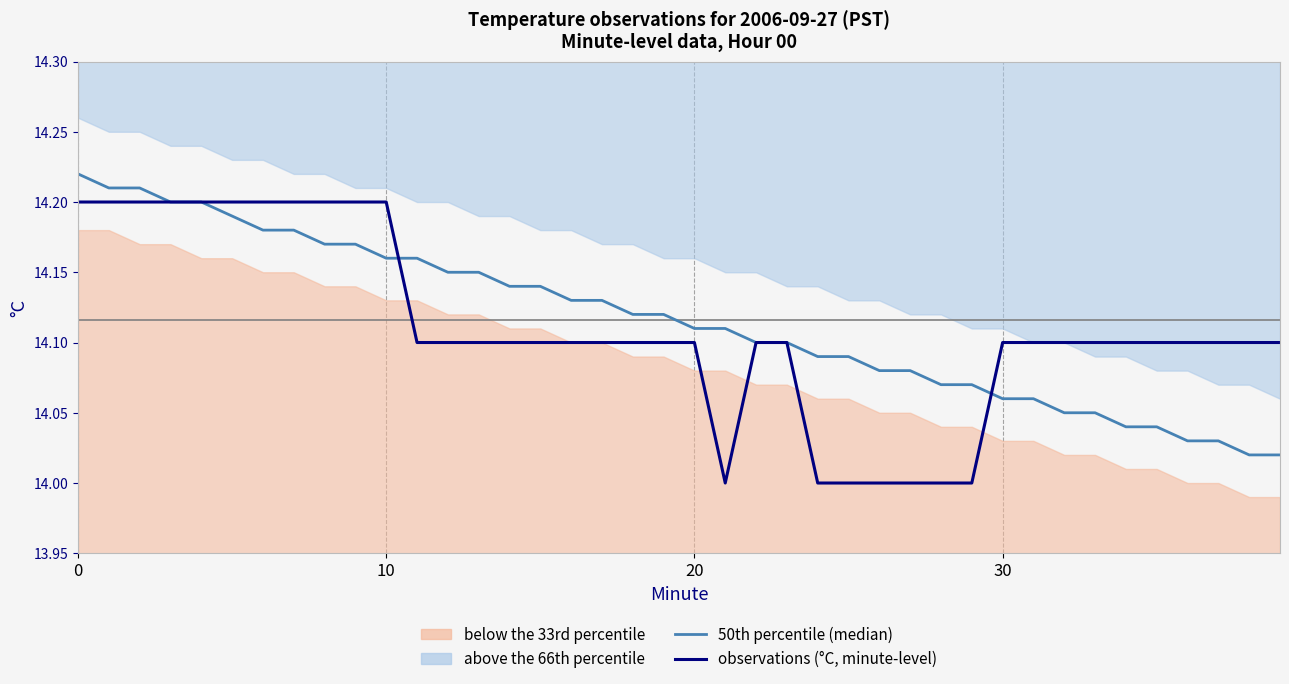

Is the value of observations (°C, minute-level) at 18 greater than the value of 50th percentile (median) at 22?

No